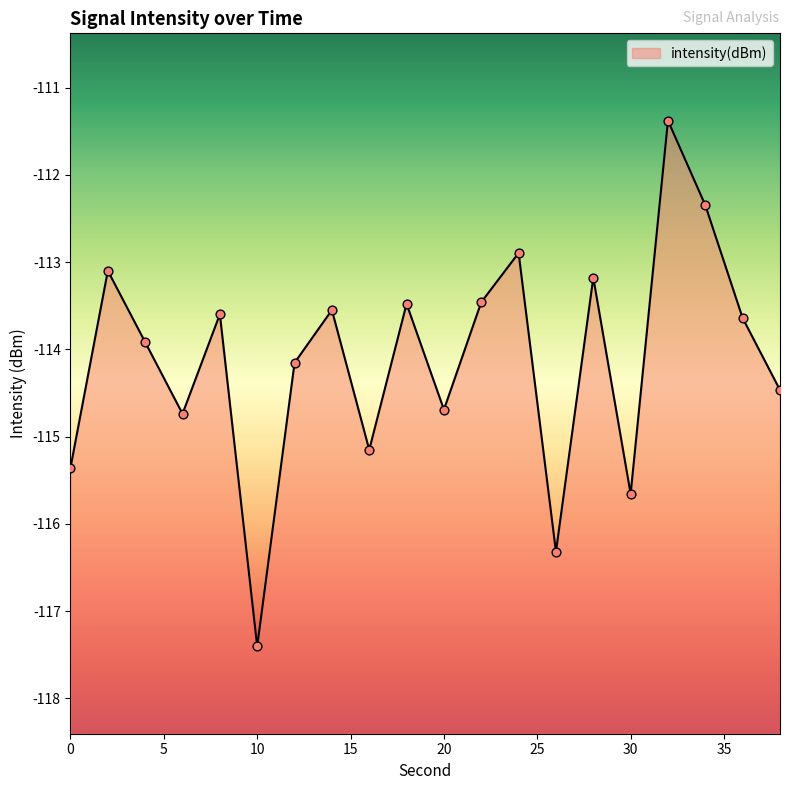

What is the change in value from 14 to 16?

-1.6